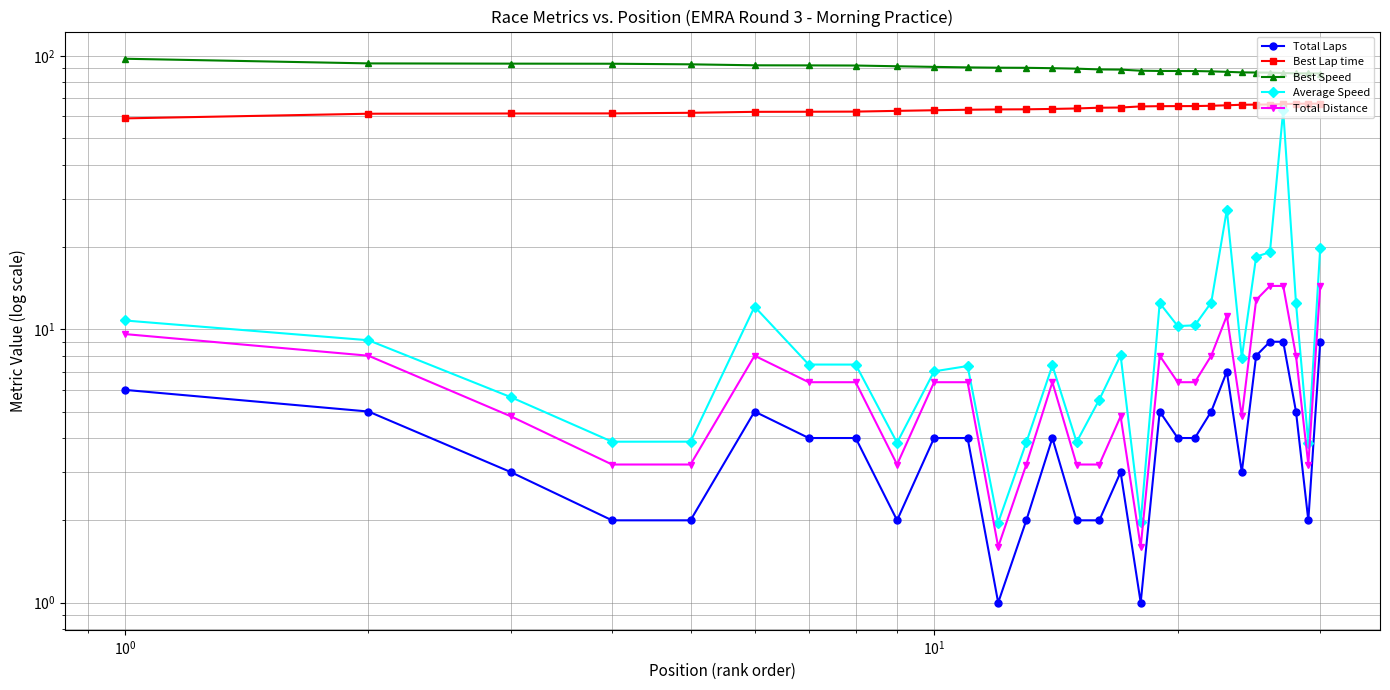

What is the minimum value shown in the chart?

1.0